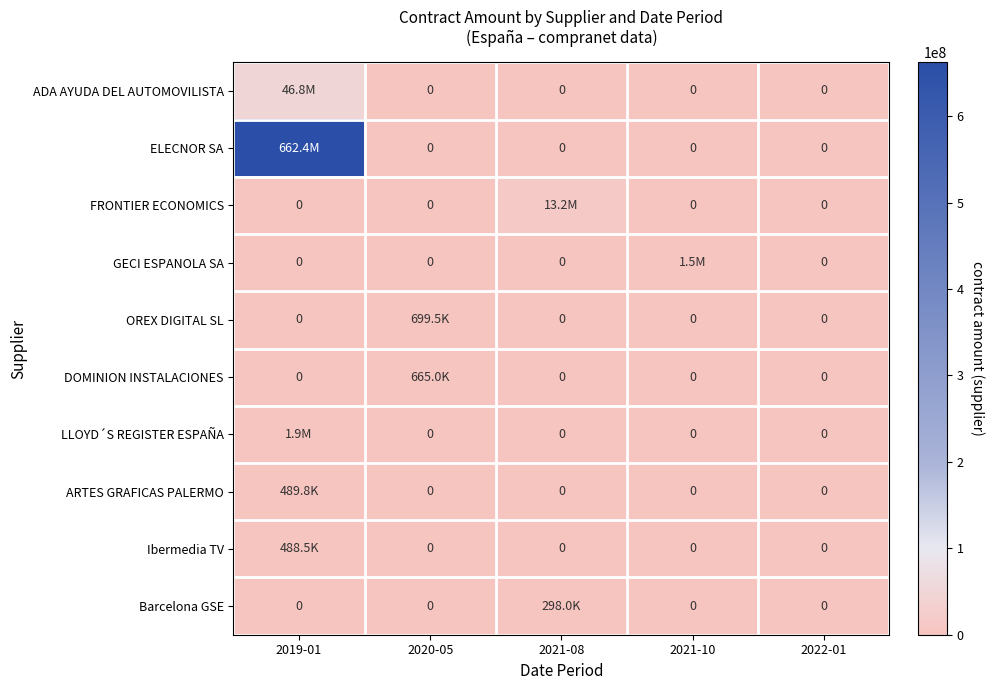

What is the average value of the OREX DIGITAL SL series?

139897.7